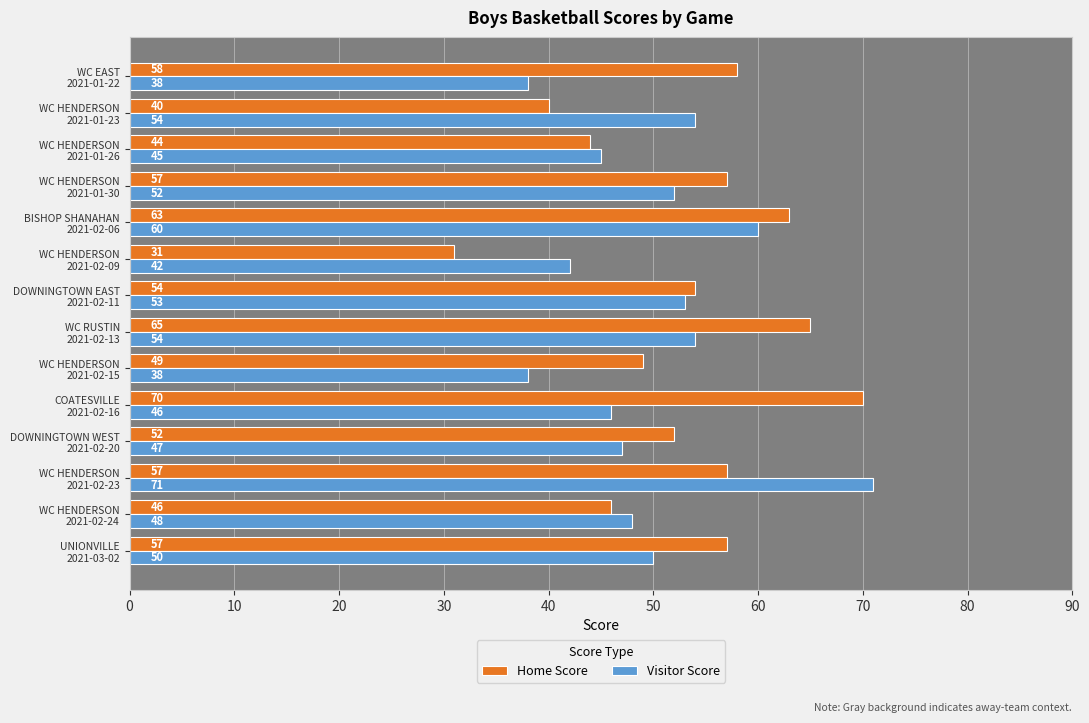

What is the sum of all Visitor Score values?

698